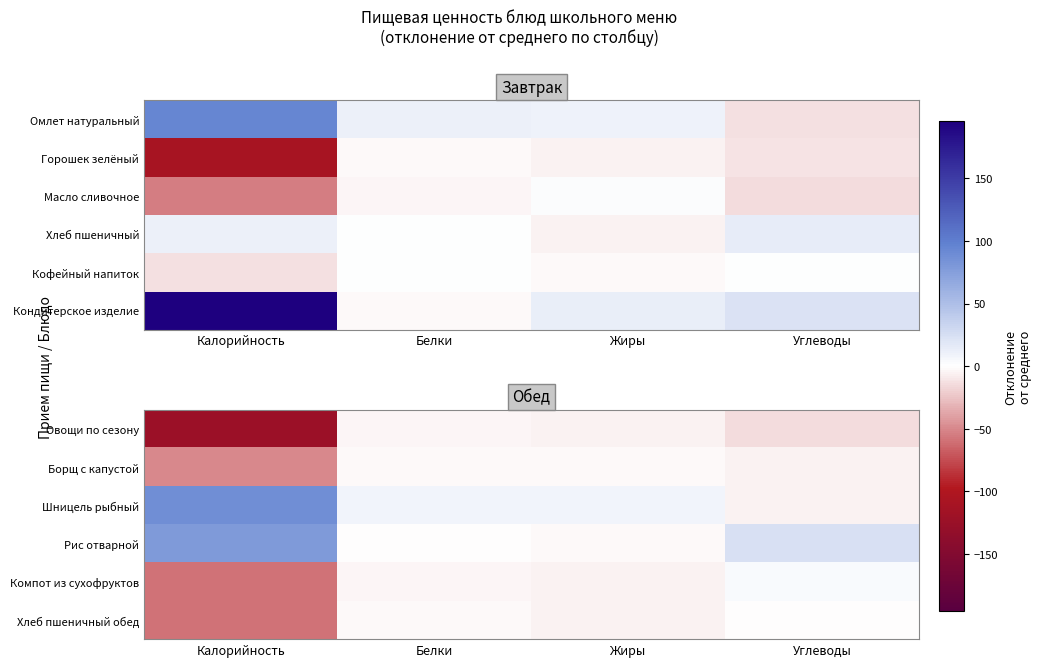

At which category is the sum across all series the highest?

Углеводы